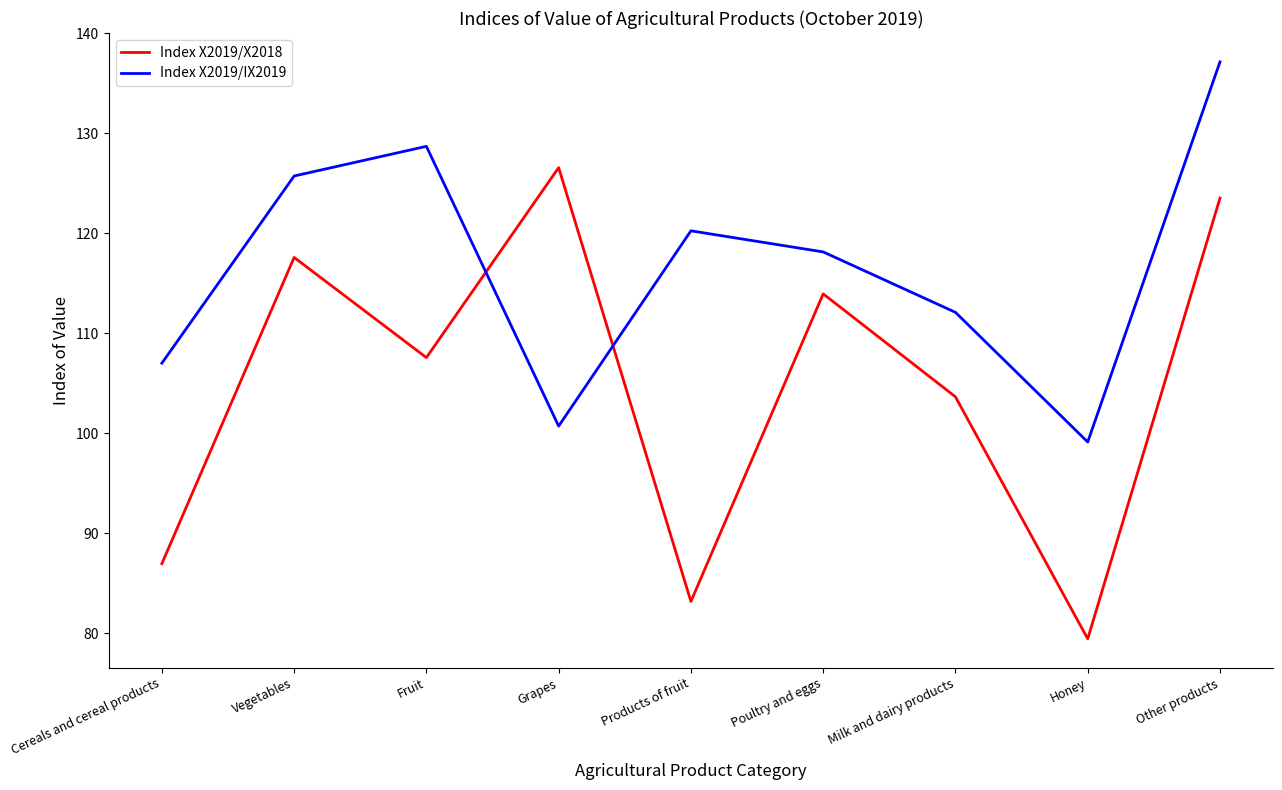

The Index X2019/IX2019 series shows 137.1 at Other products. True or false?

True